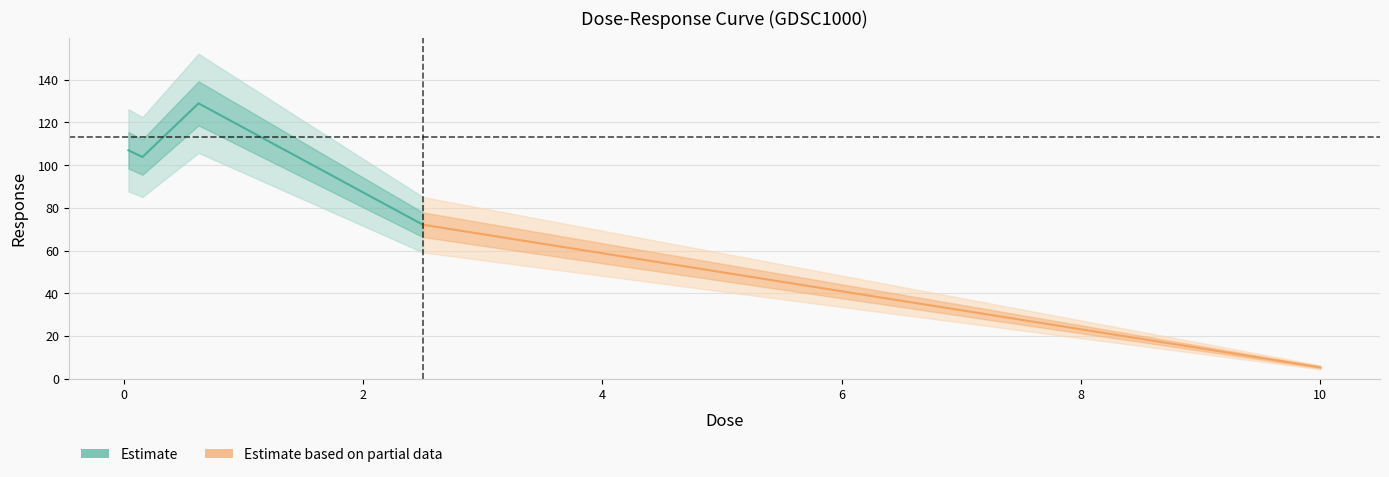

What is the ratio of the value at 0.15625 to the value at 0.625?

0.8